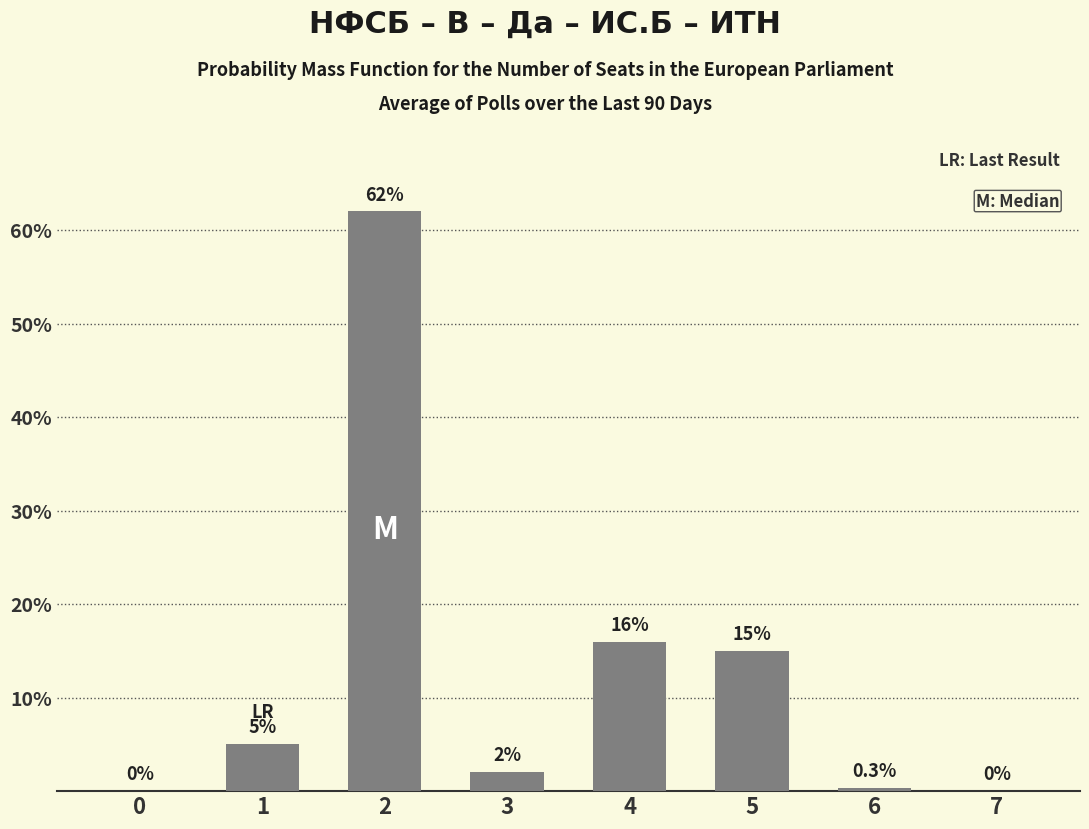

What is the sum of the values at 4 and 0?

16.0